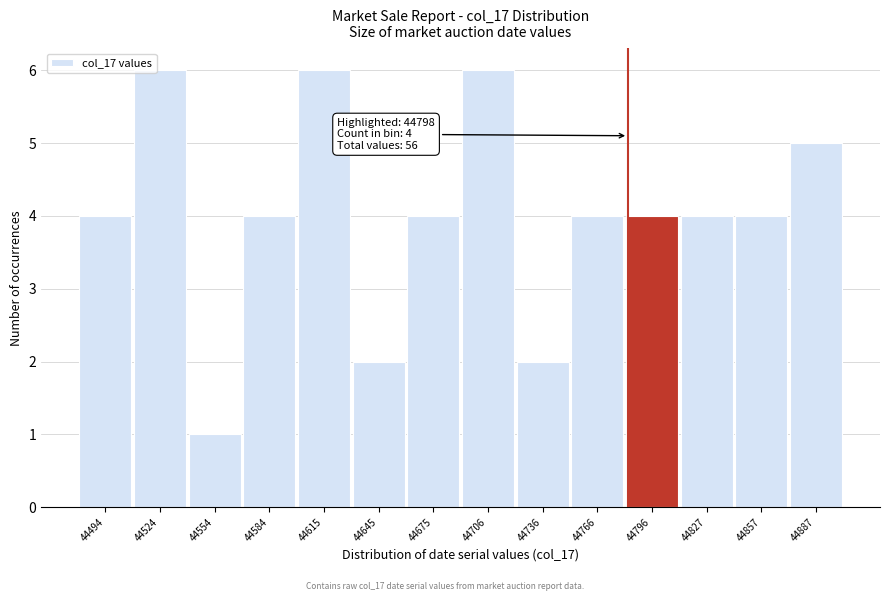

Reading right to left, what are all the values shown in this chart?

5	4	4	4	4	2	6	4	2	6	4	1	6	4